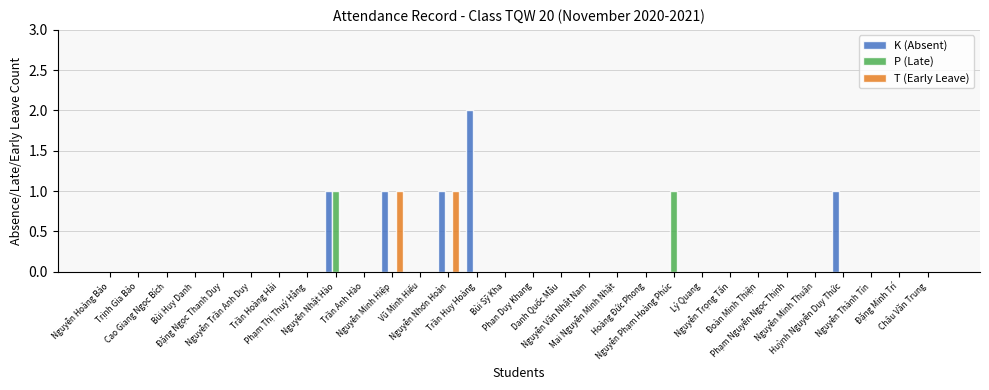

How many groups of bars are there?

30